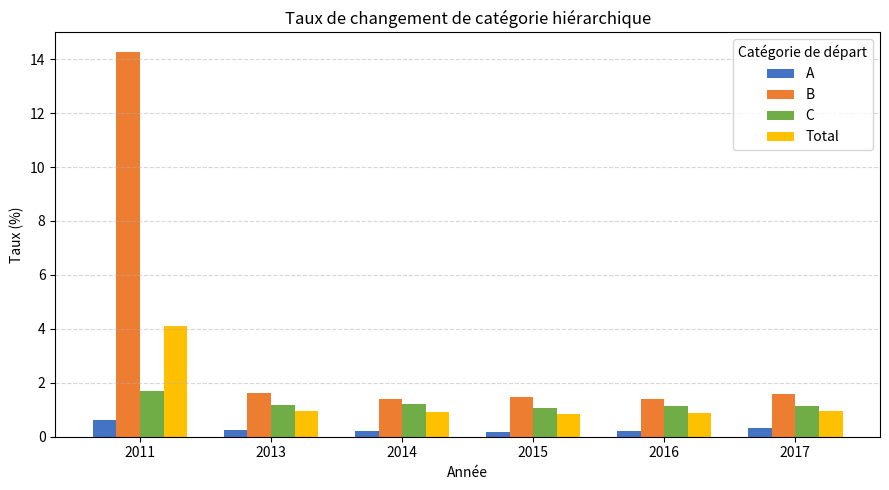

The value of B at 2016 is 0.6. True or false?

False